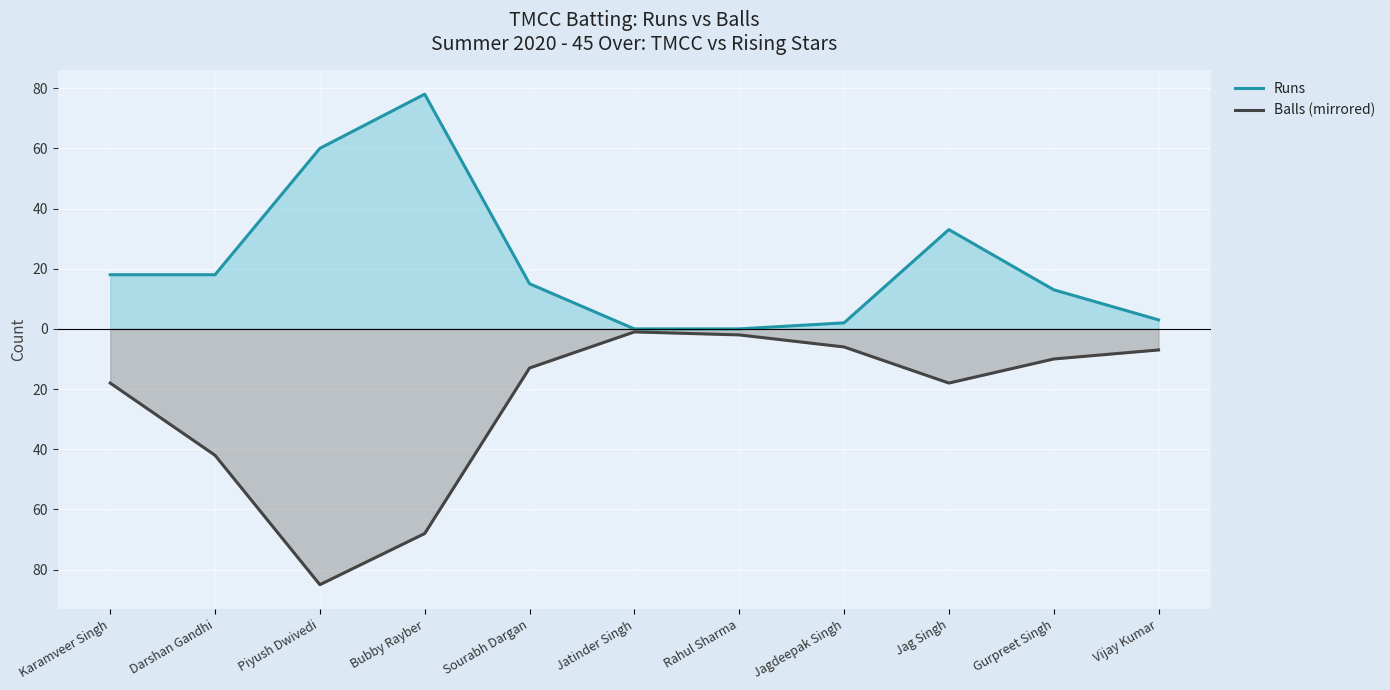

Is the value of Runs at Gurpreet Singh greater than the value of Balls (mirrored) at Gurpreet Singh?

Yes